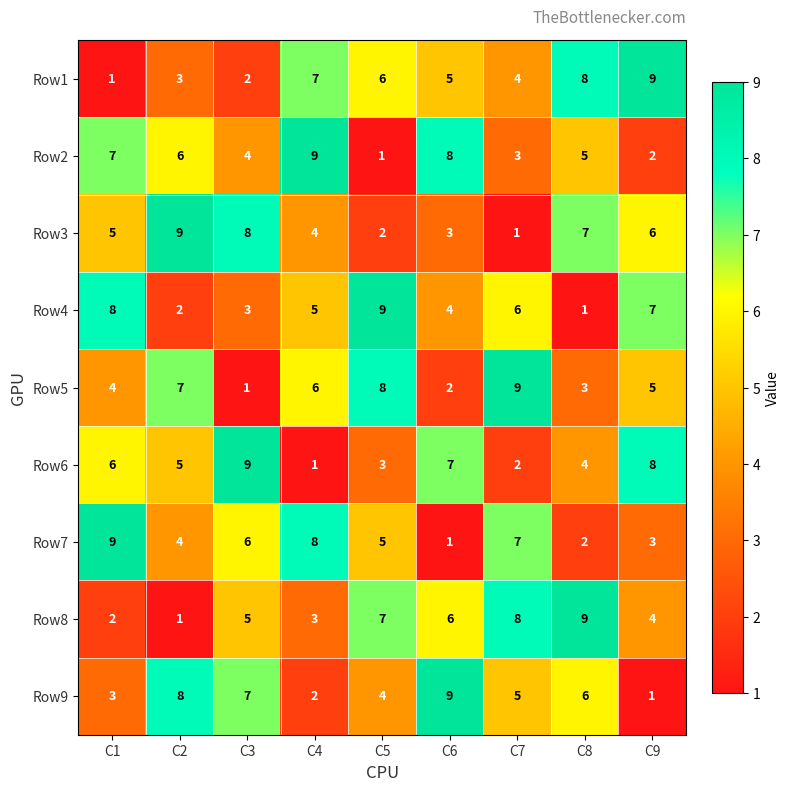

At C4, list the series in order from largest to smallest.

Row2, Row7, Row1, Row5, Row4, Row3, Row8, Row9, Row6